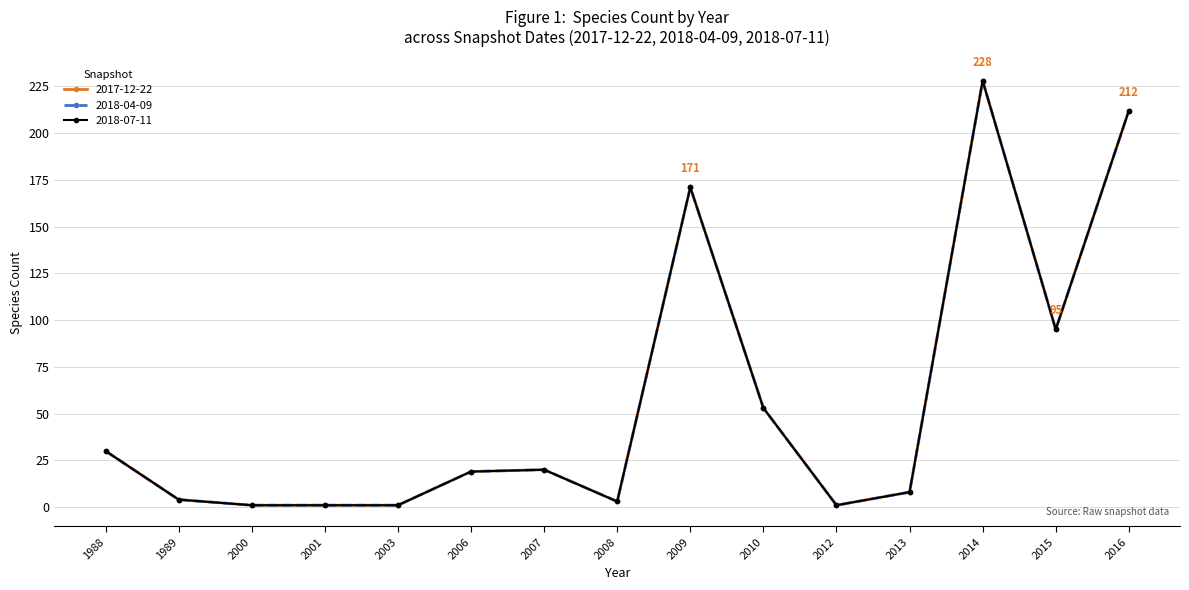

Reading left to right, what are all the values shown in this chart?

2017-12-22: 30	4	1	1	1	19	20	3	171	53	1	8	228	95	212
2018-04-09: 30	4	1	1	1	19	20	3	171	53	1	8	228	95	212
2018-07-11: 30	4	1	1	1	19	20	3	171	53	1	8	228	95	212